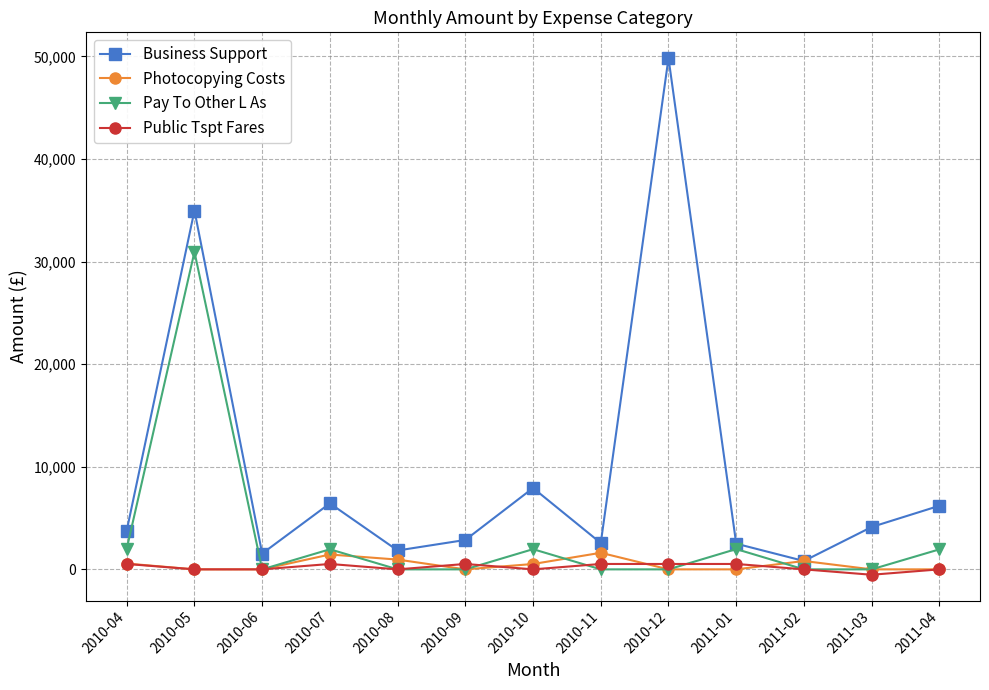

What is the label of the 7th point from the left?

2010-10